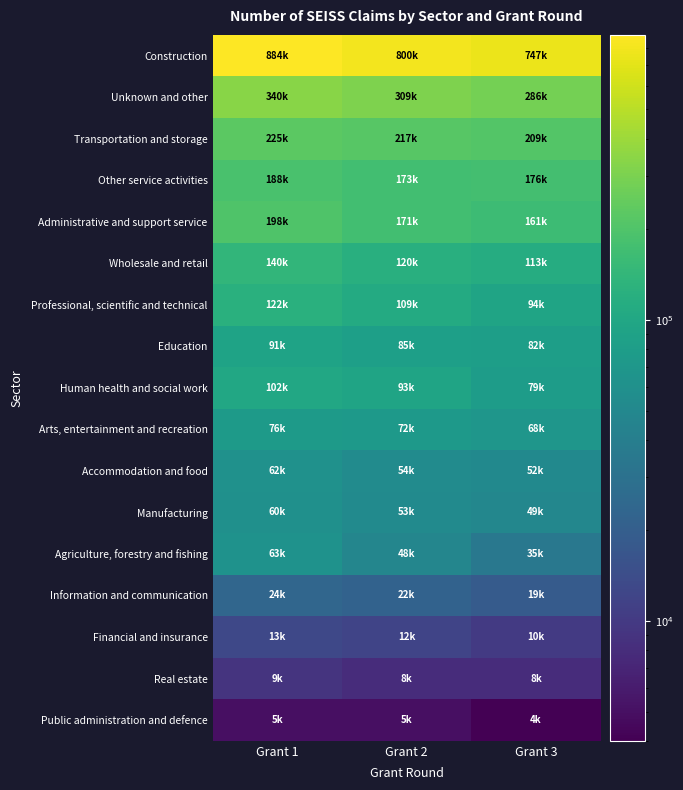

Reading left to right, transcribe all the data shown in this chart.

Construction: Grant 1=884000	Grant 2=800000	Grant 3=747000
Unknown and other: Grant 1=340000	Grant 2=309000	Grant 3=286000
Transportation and storage: Grant 1=225000	Grant 2=217000	Grant 3=209000
Other service activities: Grant 1=188000	Grant 2=173000	Grant 3=176000
Administrative and support service: Grant 1=198000	Grant 2=171000	Grant 3=161000
Wholesale and retail: Grant 1=140000	Grant 2=120000	Grant 3=113000
Professional, scientific and technical: Grant 1=122000	Grant 2=109000	Grant 3=94000
Education: Grant 1=91000	Grant 2=85000	Grant 3=82000
Human health and social work: Grant 1=102000	Grant 2=93000	Grant 3=79000
Arts, entertainment and recreation: Grant 1=76000	Grant 2=72000	Grant 3=68000
Accommodation and food: Grant 1=62000	Grant 2=54000	Grant 3=52000
Manufacturing: Grant 1=60000	Grant 2=53000	Grant 3=49000
Agriculture, forestry and fishing: Grant 1=63000	Grant 2=48000	Grant 3=35000
Information and communication: Grant 1=24000	Grant 2=22000	Grant 3=19000
Financial and insurance: Grant 1=13000	Grant 2=12000	Grant 3=10000
Real estate: Grant 1=9000	Grant 2=8000	Grant 3=8000
Public administration and defence: Grant 1=5000	Grant 2=5000	Grant 3=4000